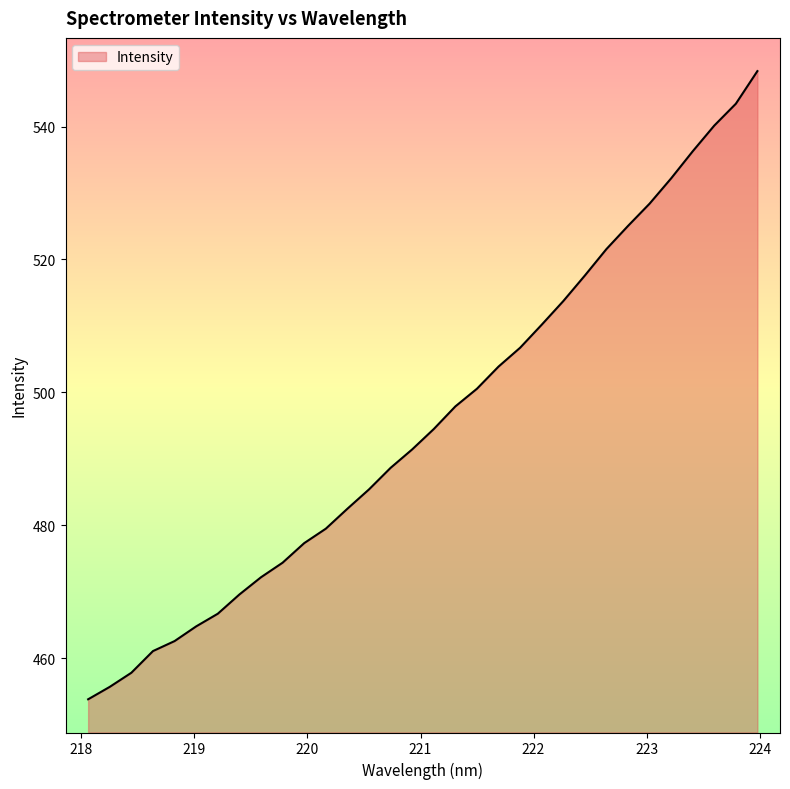

How many lines are shown in the chart?

1